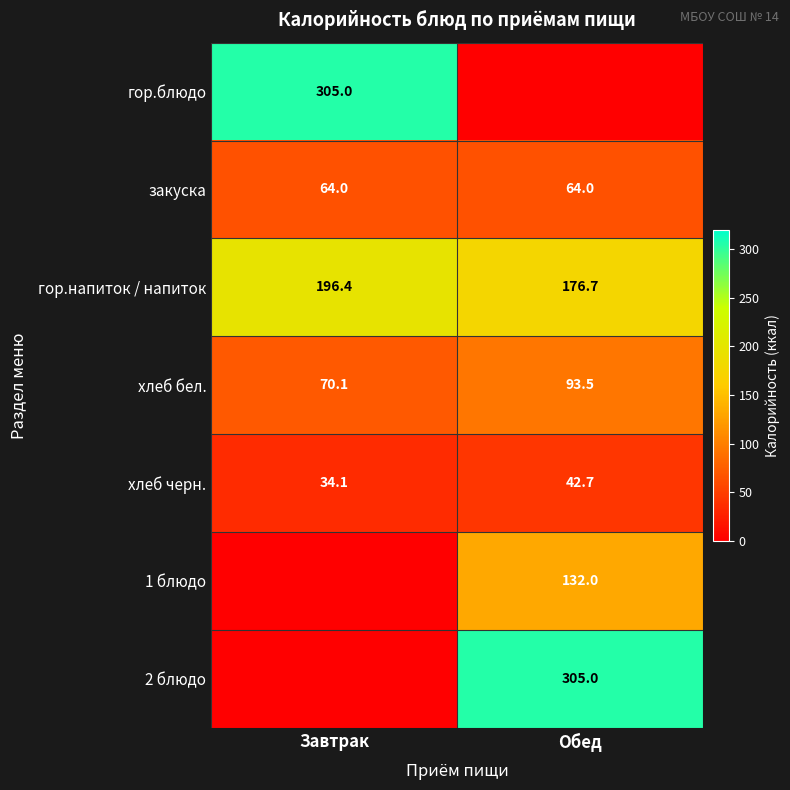

What value does the хлеб черн. series have at Завтрак?

34.1